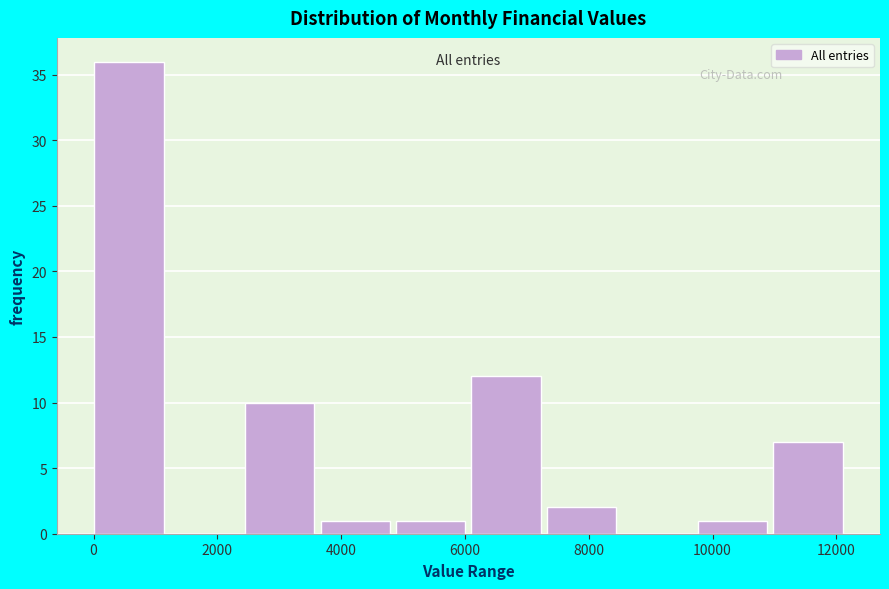

Reading left to right, list every bar in this chart as the range it spans on the x-axis followed by its height. Neither the bar edges nor the heights are printed on the chart, so give them approximately, as read against the axes.

0 to 1200: 36
1200 to 2400: 0
2400 to 3600: 10
3600 to 4800: 1
4800 to 6200: 1
6200 to 7400: 12
7400 to 8600: 2
8600 to 9800: 0
9800 to 11000: 1
11000 to 12200: 7